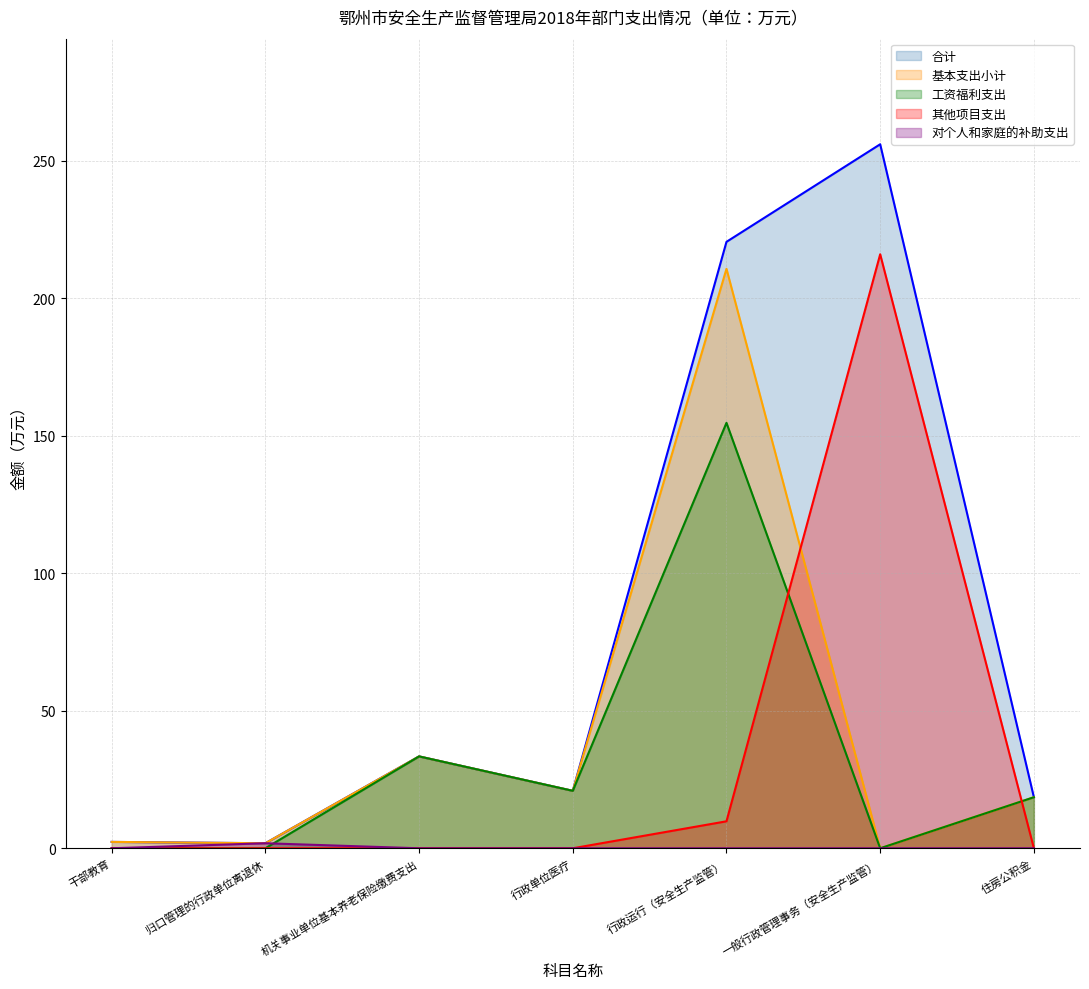

Reading left to right, transcribe all the data shown in this chart.

合计: 2.3	1.8	33.4	20.9	220.5	256.0	18.6
基本支出小计: 2.3	1.8	33.4	20.9	210.7	0.0	18.6
工资福利支出: 0.0	0.0	33.4	20.9	154.7	0.0	18.6
其他项目支出: 0.0	0.0	0.0	0.0	9.8	216.0	0.0
对个人和家庭的补助支出: 0.0	1.8	0.0	0.0	0.0	0.0	0.0